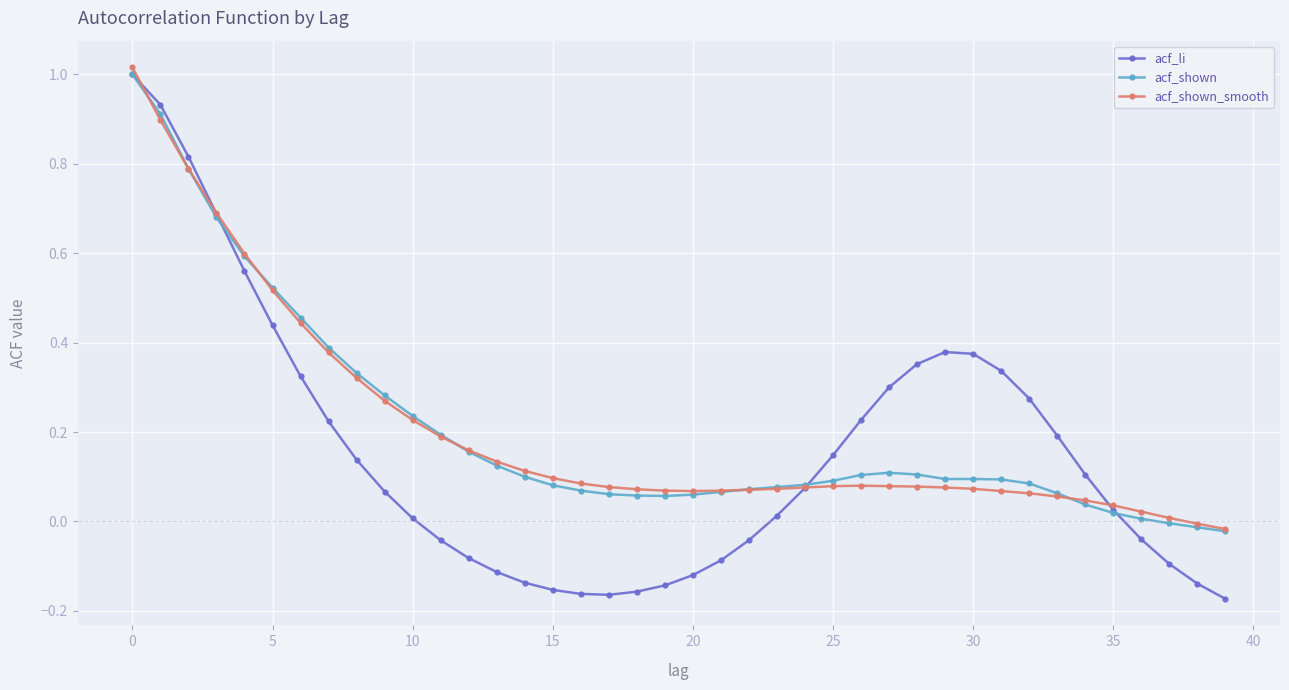

What is the sum of all acf_li values?

6.2